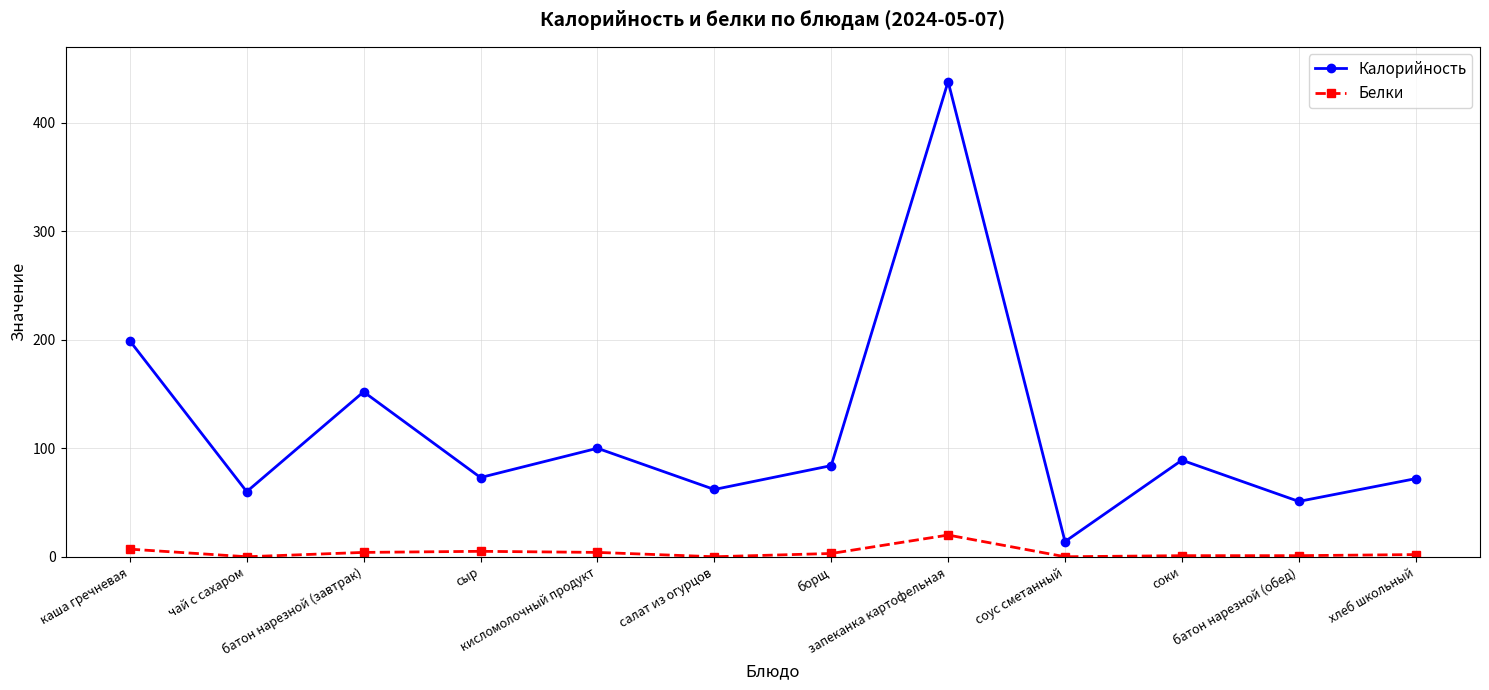

Which series has the largest total across all categories?

Калорийность